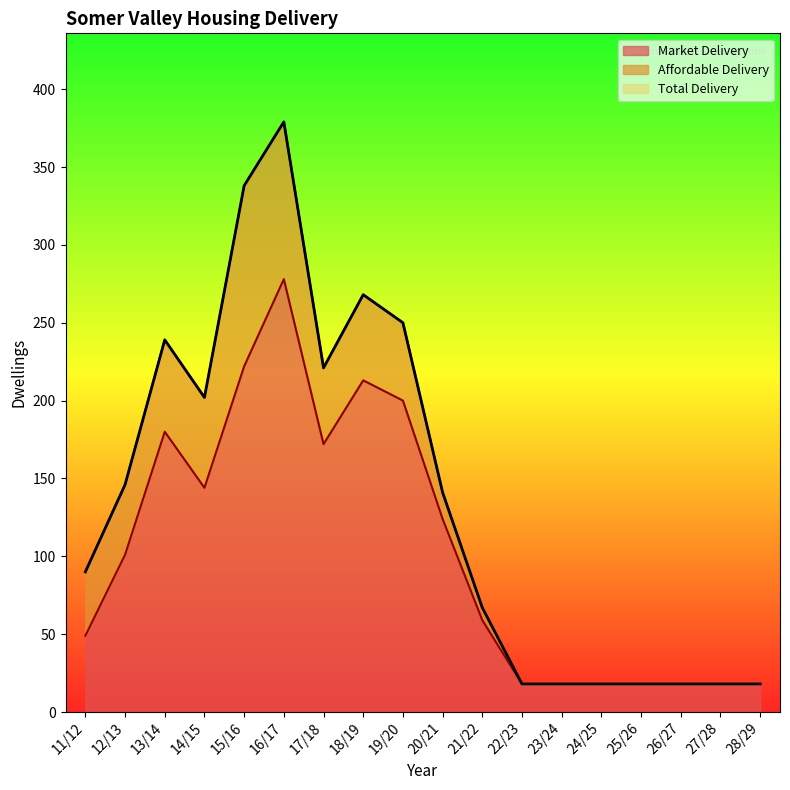

Reading left to right, list all the values displayed in this chart.

Market Delivery: 49	101	180	144	222	278	172	213	200	124	59	18	18	18	18	18	18	18
Total Delivery: 90	146	239	202	338	379	221	268	250	141	67	18	18	18	18	18	18	18